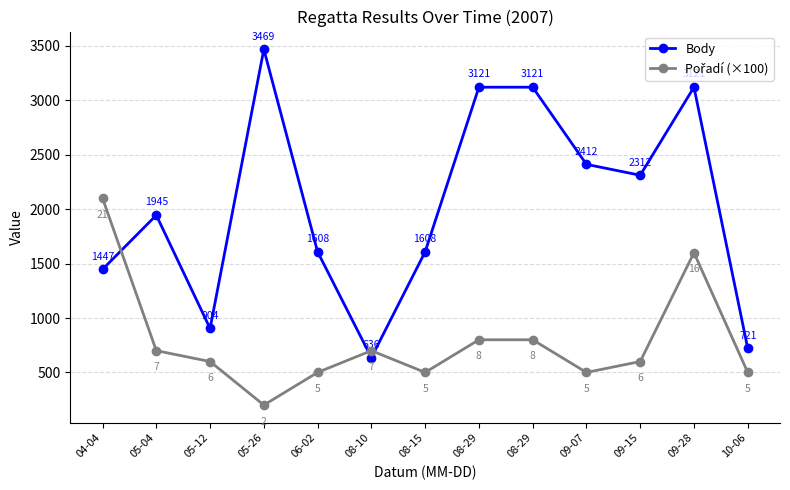

Does the chart have visible grid lines?

Yes